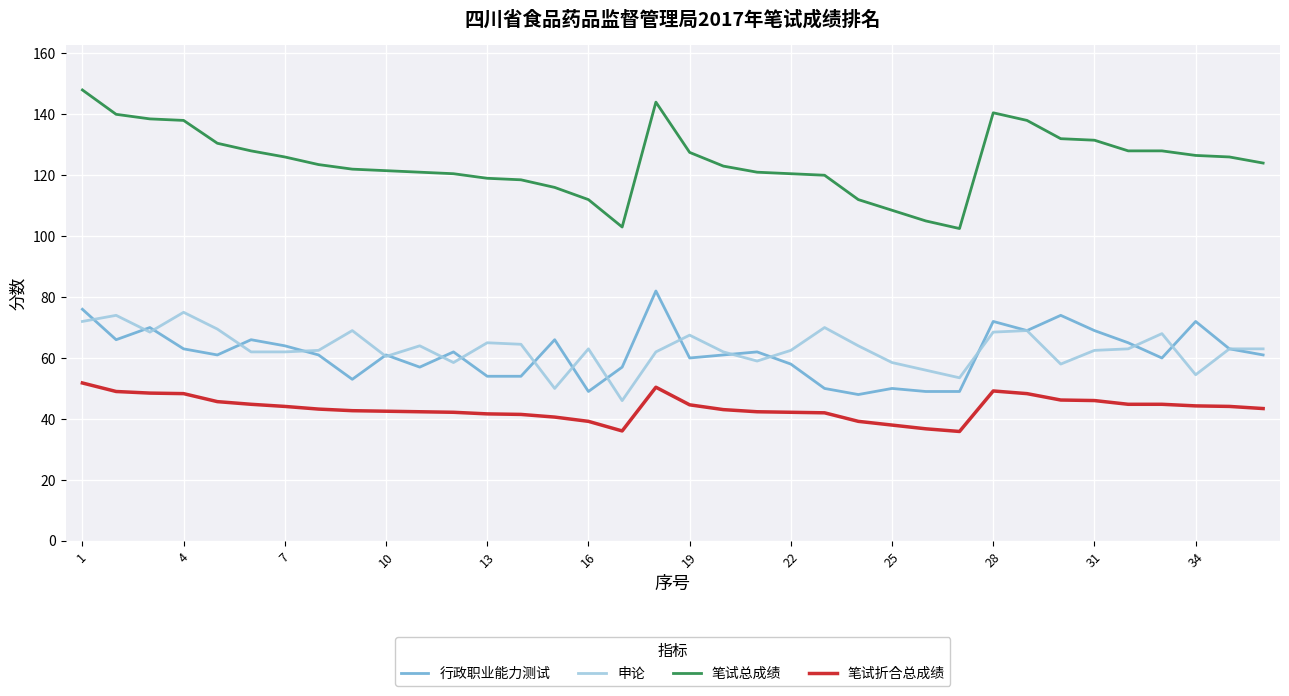

True or false: 笔试折合总成绩 and 行政职业能力测试 intersect in this chart.

False